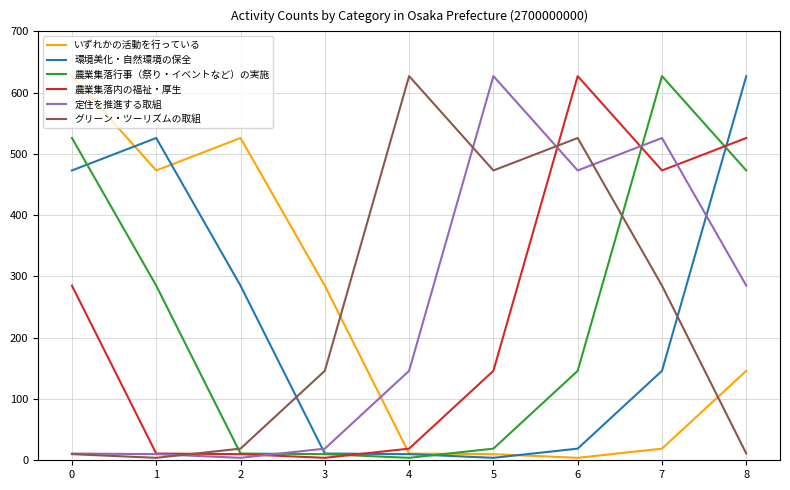

Is the value of グリーン・ツーリズムの取組 at 5 greater than the value of 農業集落内の福祉・厚生 at 8?

No